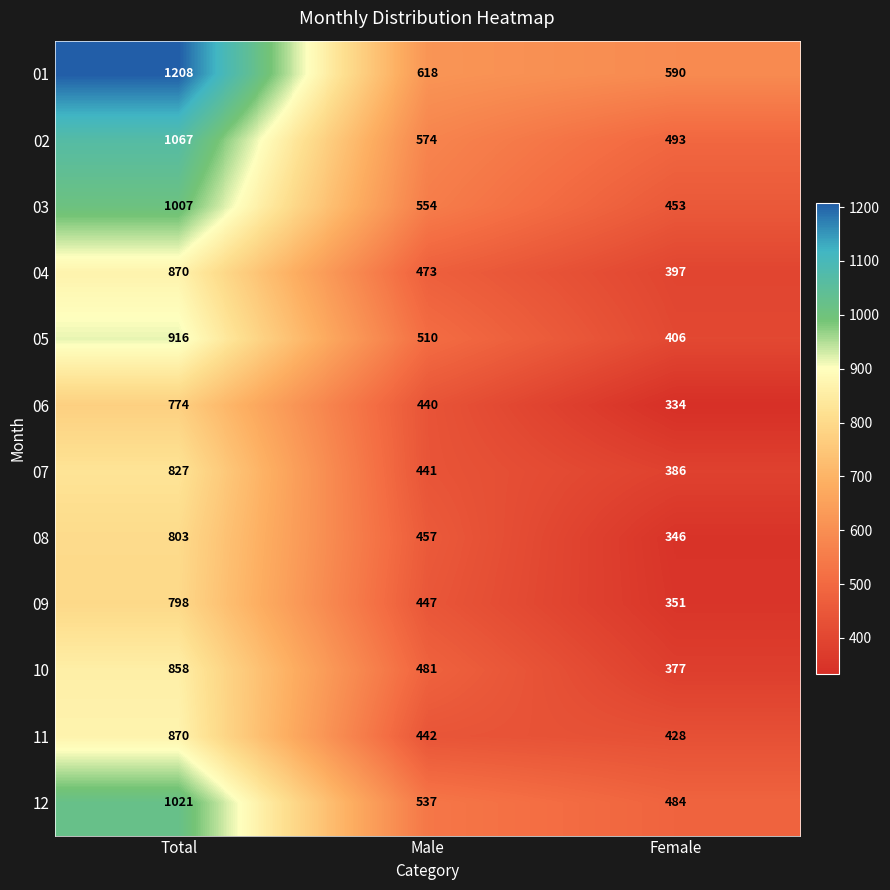

The value of 09 at Total is 1208. True or false?

False